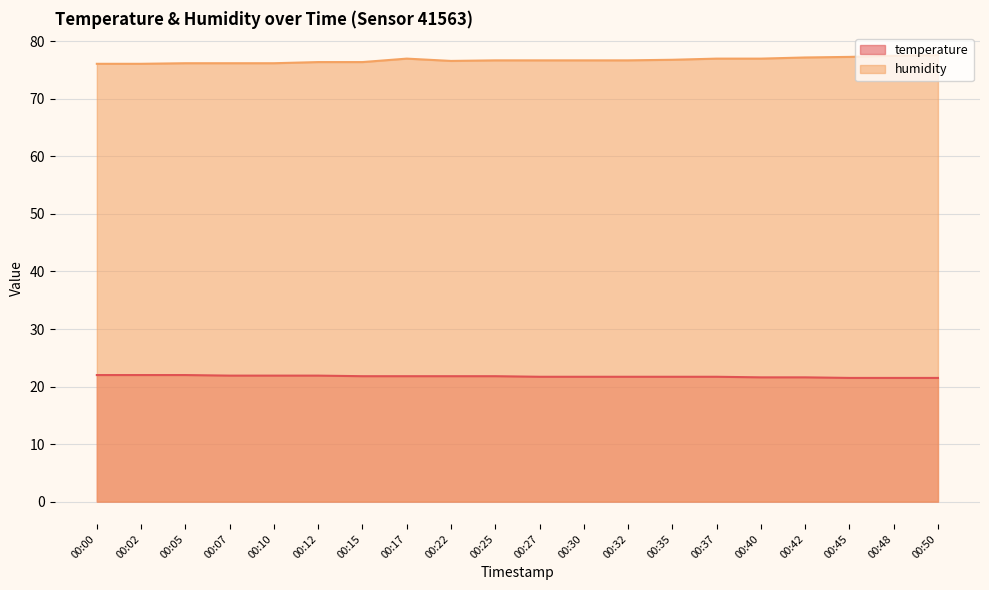

At which category is the sum across all series the highest?

00:50